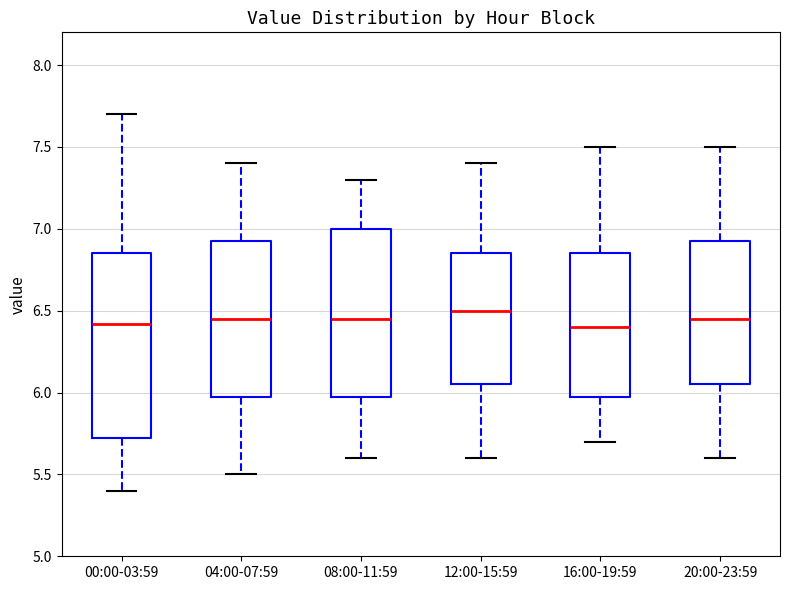

Which box is the tallest, from its lower edge to its upper edge?

00:00-03:59